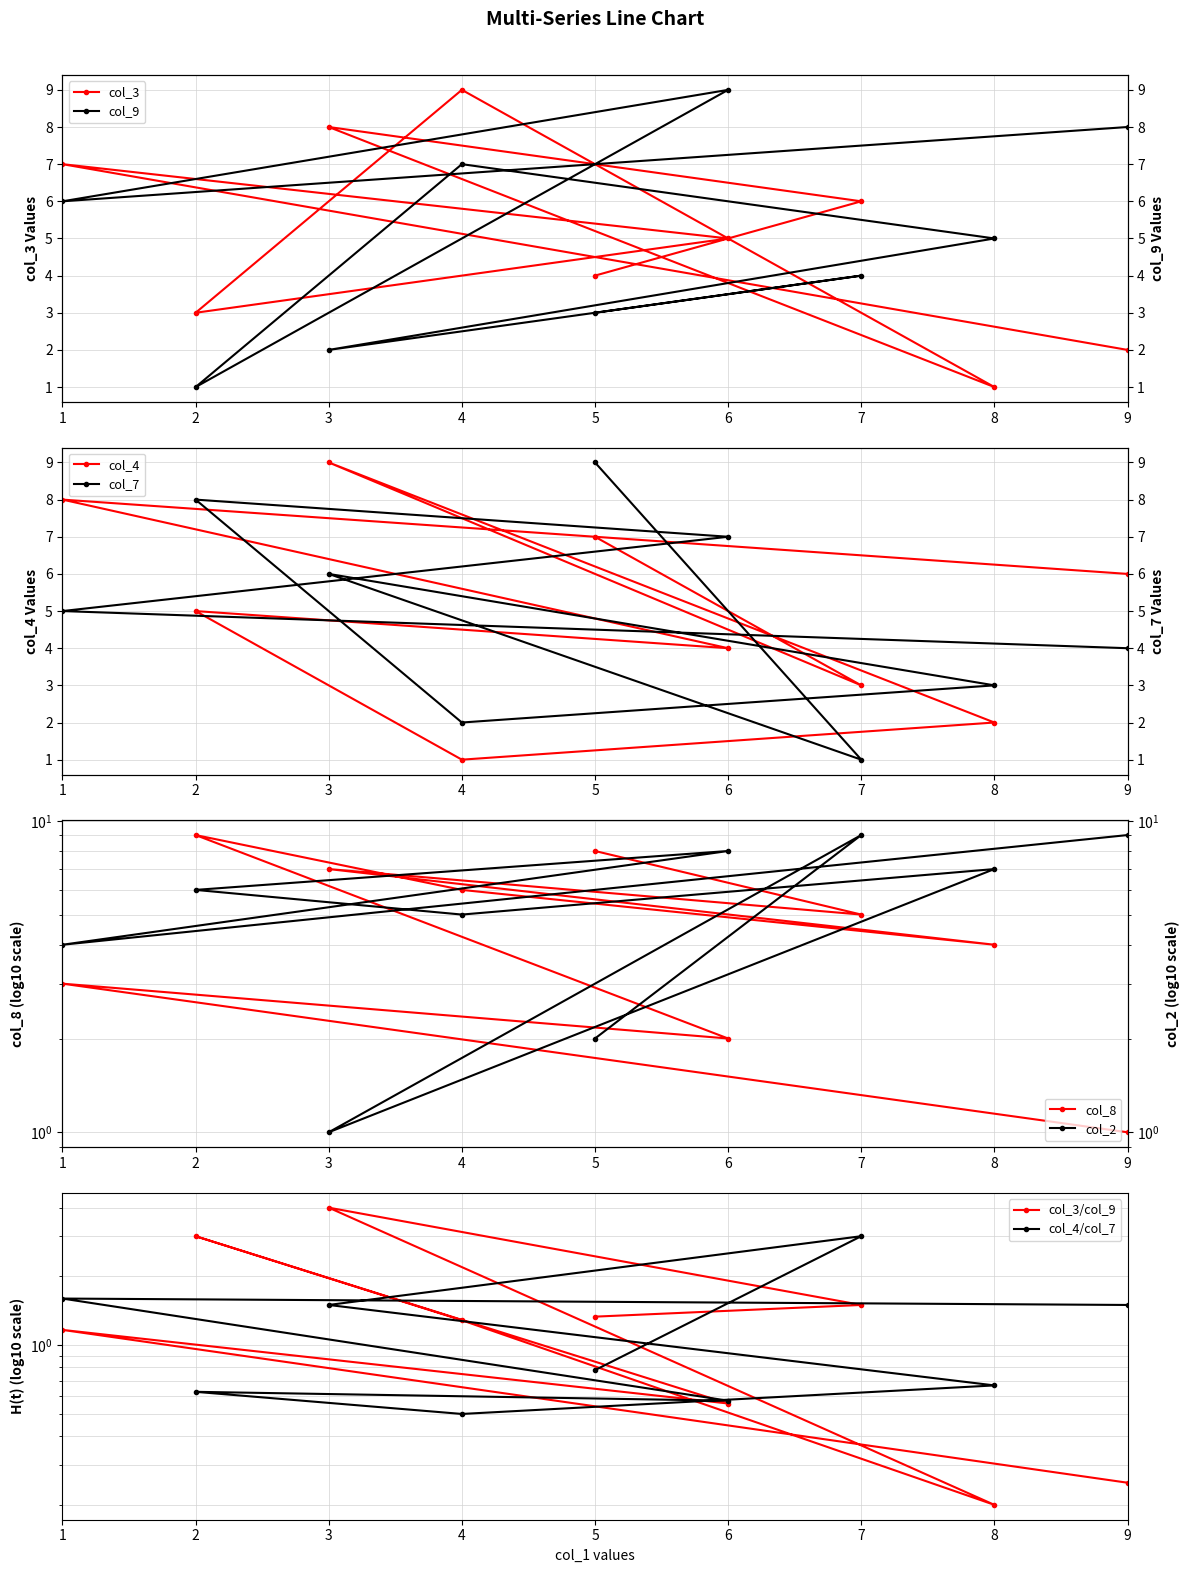

Is this an area chart (filled region under the line)?

No